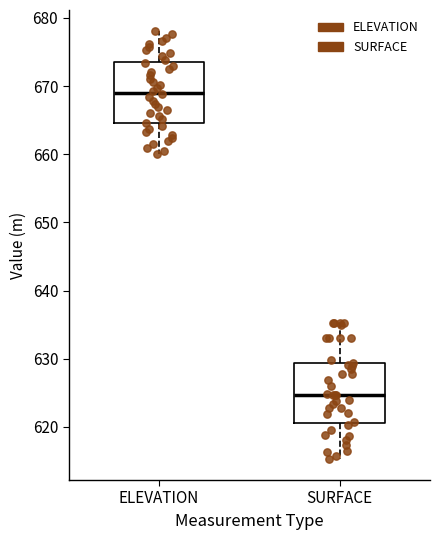

Reading left to right, read every box against the y-axis: the position of its median line, the range the box covers, and the ends of its whiskers. The values are not printed on the chart, so give them approximately, as read against the axis.

ELEVATION: median 669, box 665 to 674, whiskers 660 to 678
SURFACE: median 625, box 621 to 629, whiskers 615 to 635